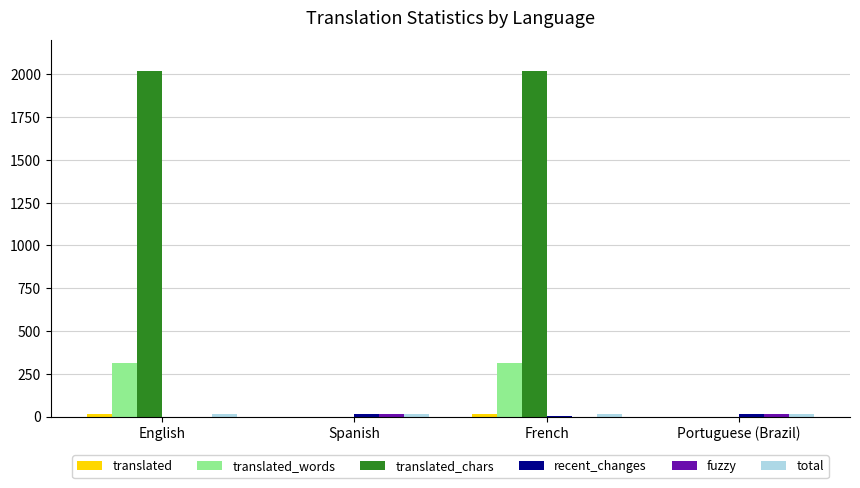

What is the greatest value displayed?

2018